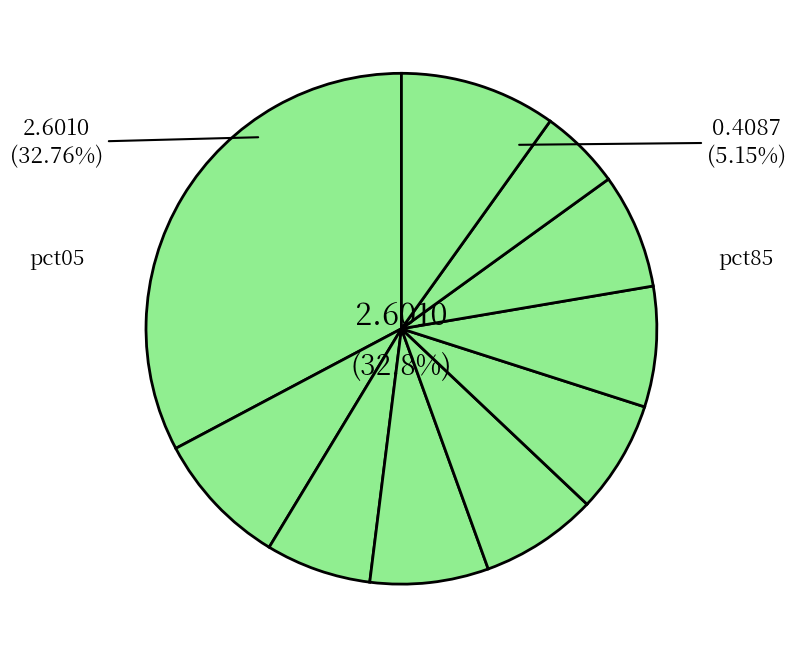

The pct05 slice represents 25% of the pie. True or false?

False